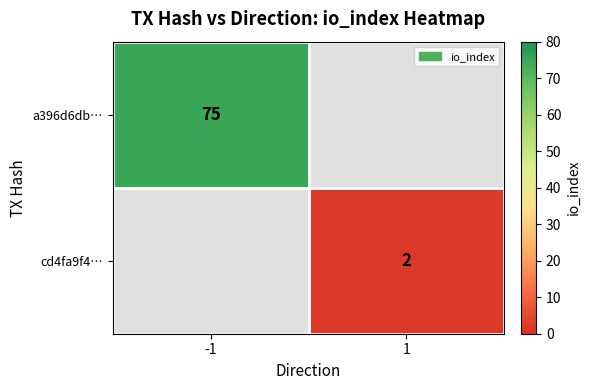

How many data points does each series have?

2